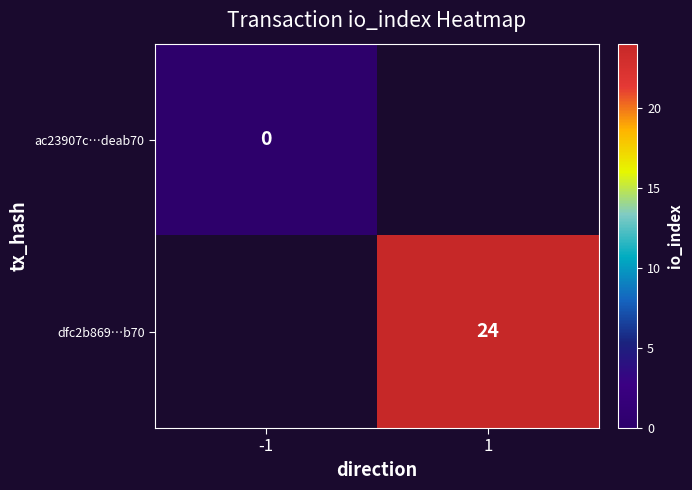

What is the greatest value displayed?

24.0